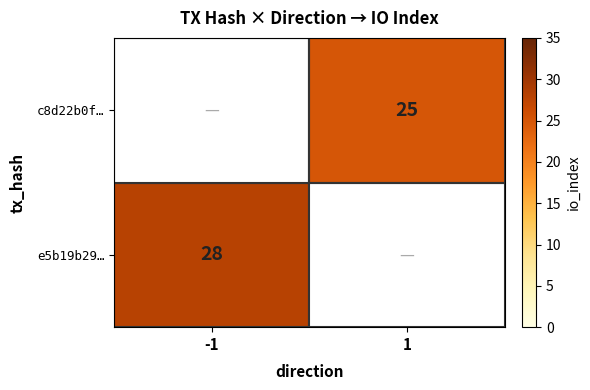

The value of e5b19b29… at -1 is 28. True or false?

True